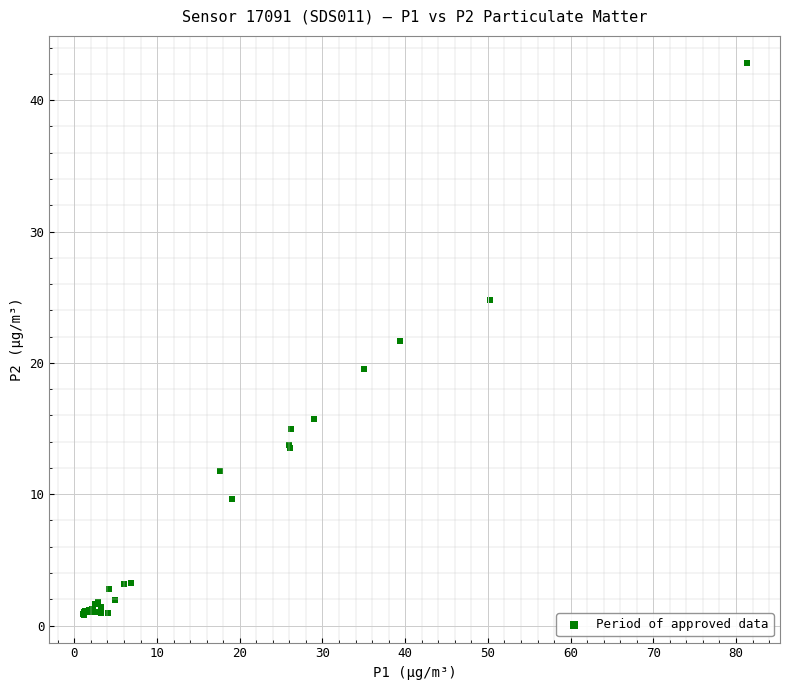

What Y value in the scatter plot is closest to 21?

21.6